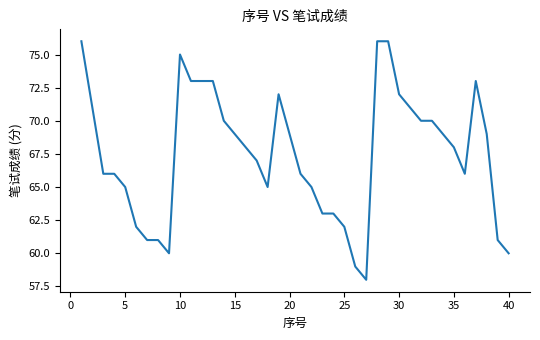

What is the smallest value displayed?

58